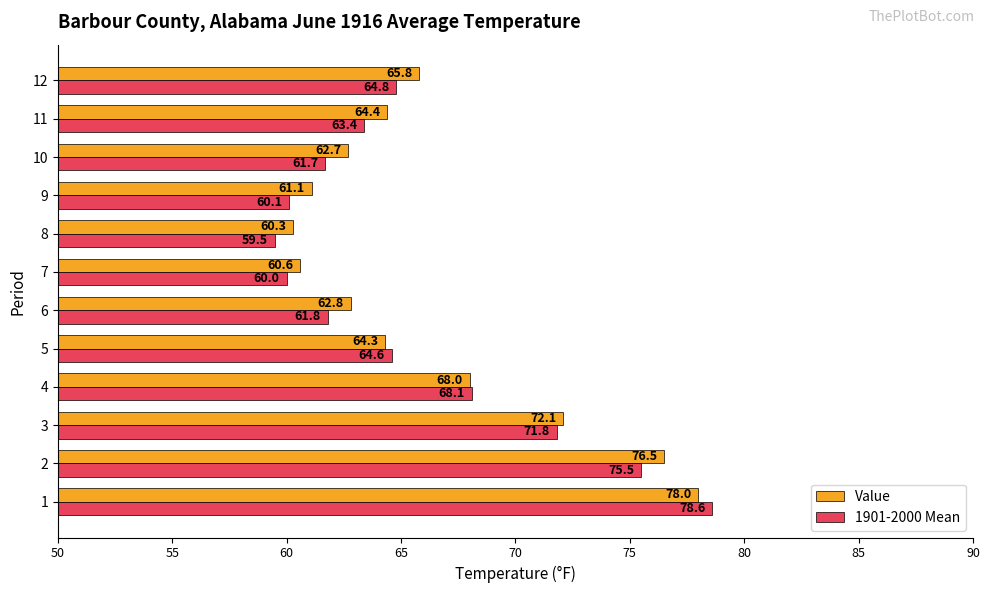

What is the smallest value displayed?

59.5